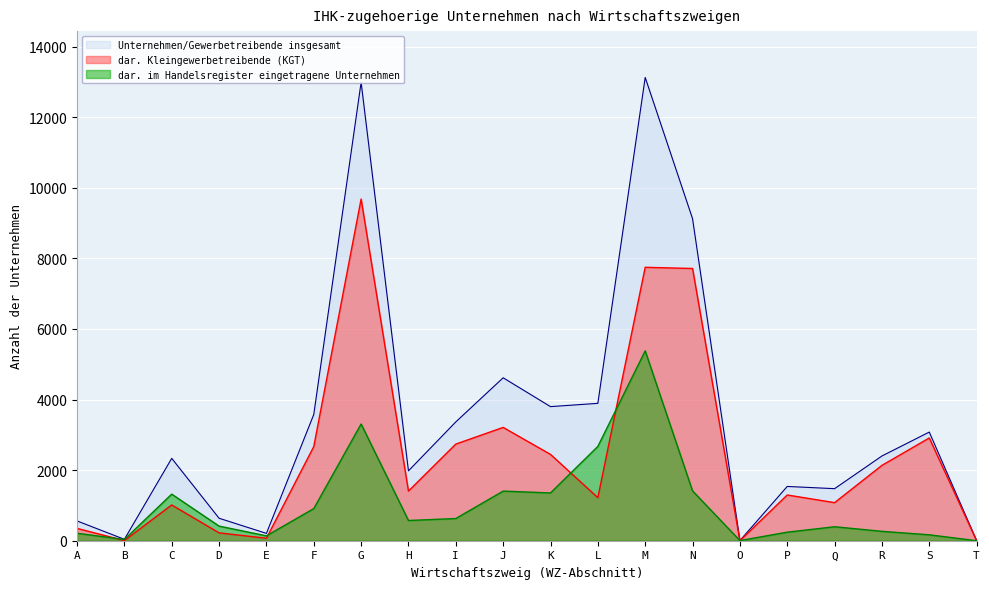

True or false: Unternehmen/Gewerbetreibende insgesamt and dar. im Handelsregister eingetragene Unternehmen cross at least once.

False